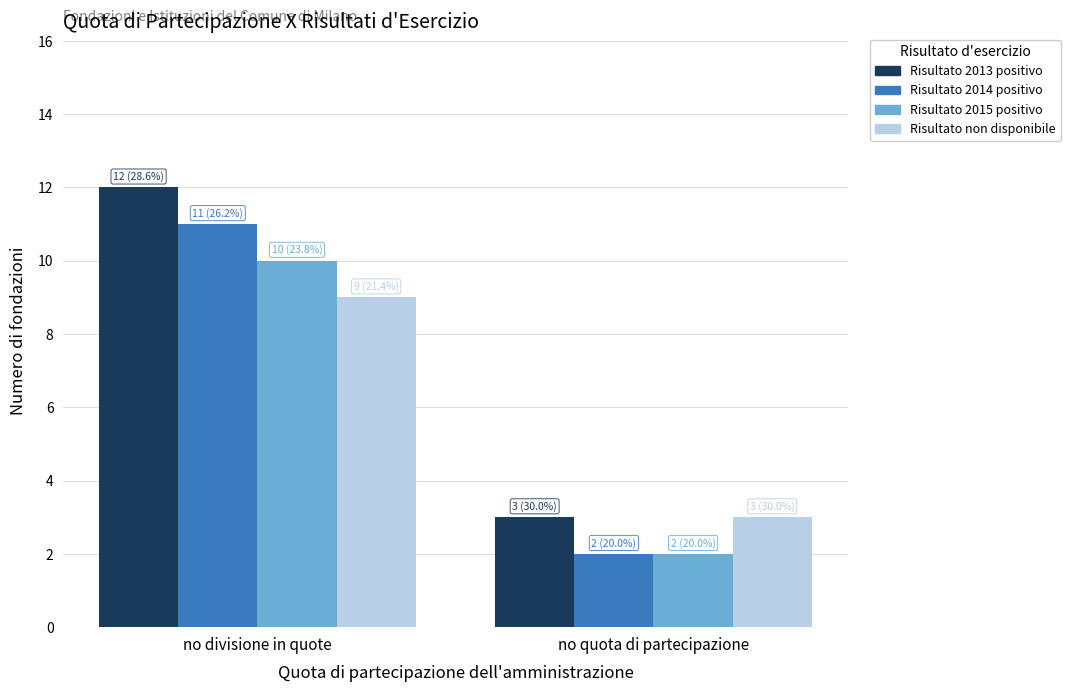

What is the label of the 1st bar from the right?

no quota di partecipazione